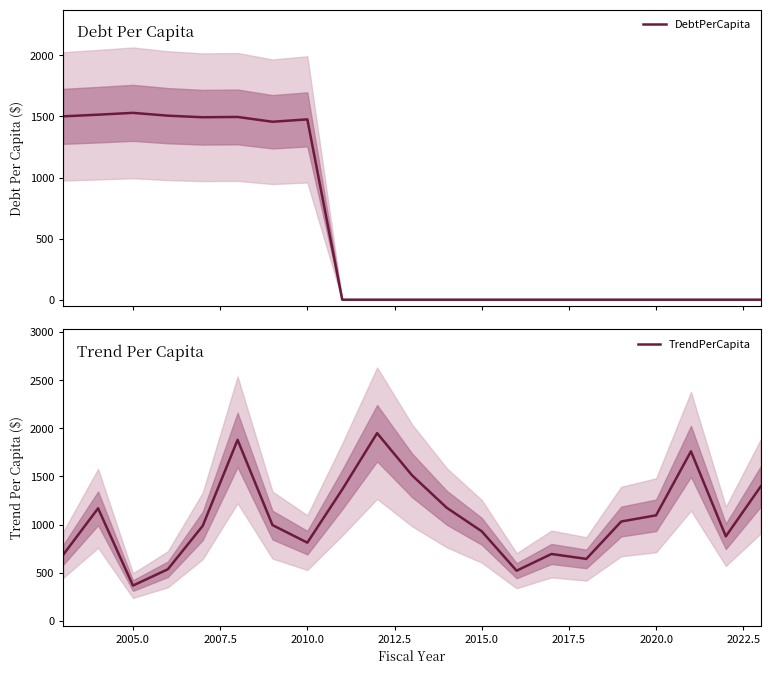

What is the average value of the DebtPerCapita series?

570.1